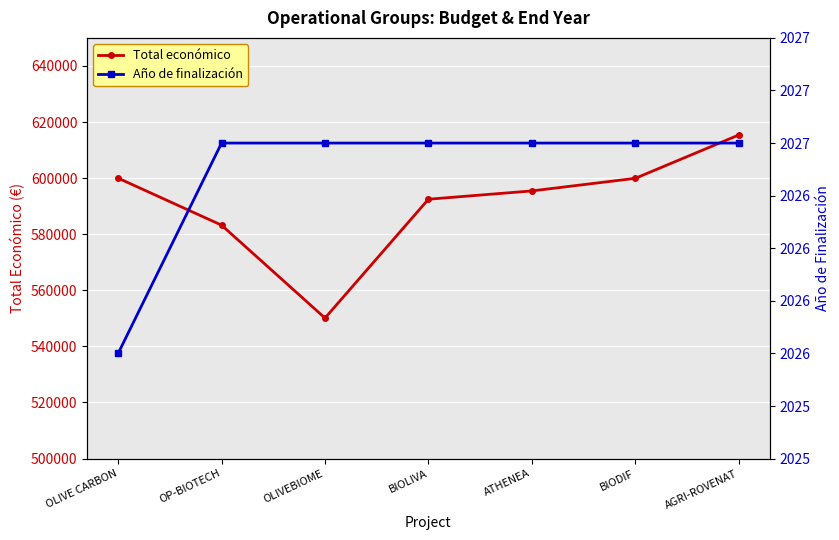

Reading left to right, transcribe all the data shown in this chart.

Total económico: 599992	583223	550111	592475	595436	599927	615375
Año de finalización: 2026	2027	2027	2027	2027	2027	2027